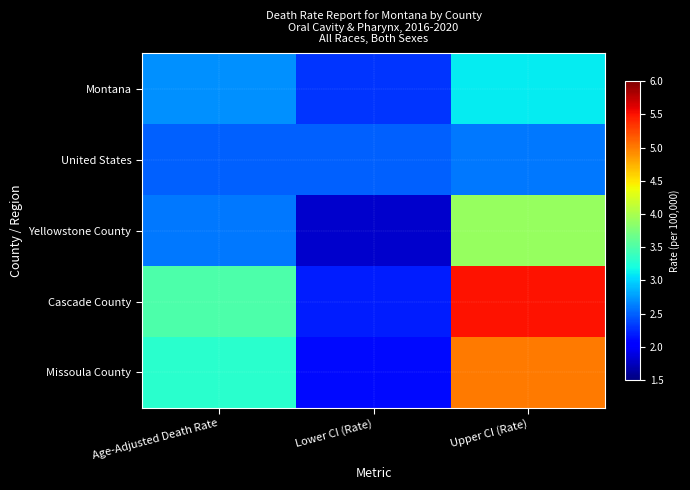

Which has a higher value, Age-Adjusted Death Rate or Lower CI (Rate)?

Age-Adjusted Death Rate